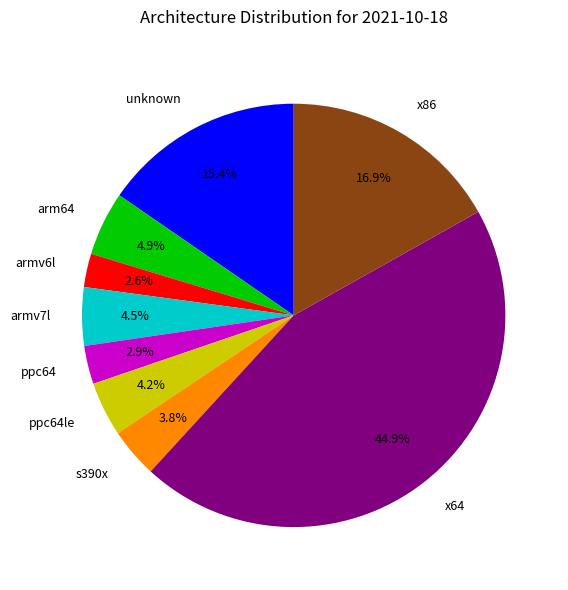

Is it true that arm64 is 11% of the pie?

False